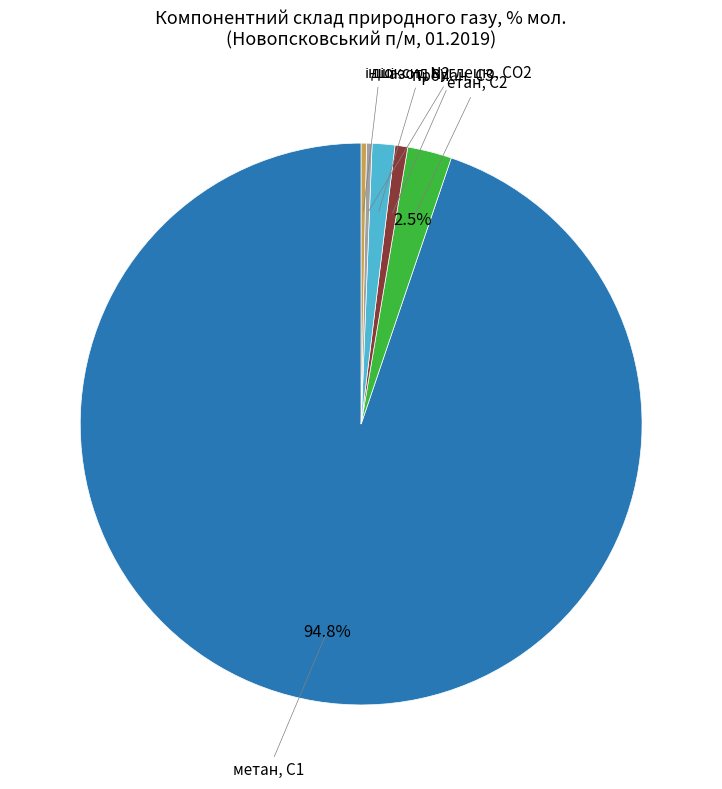

Does any single category account for the majority?

Yes